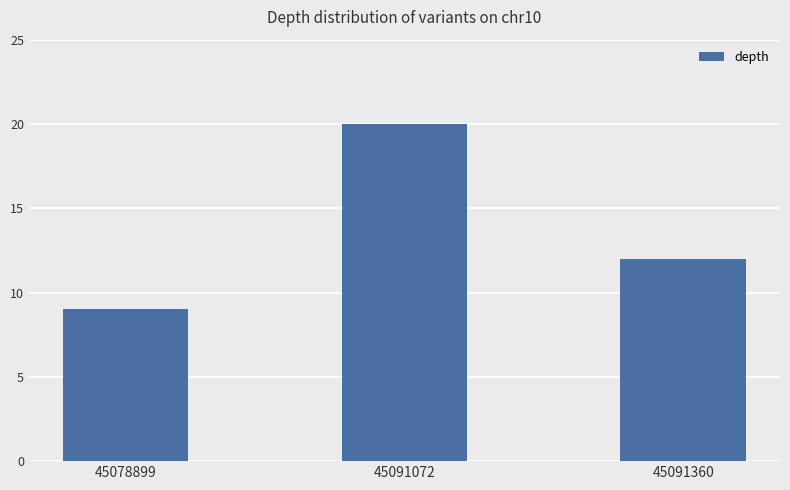

At which category does the chart reach its minimum across all series?

45078899